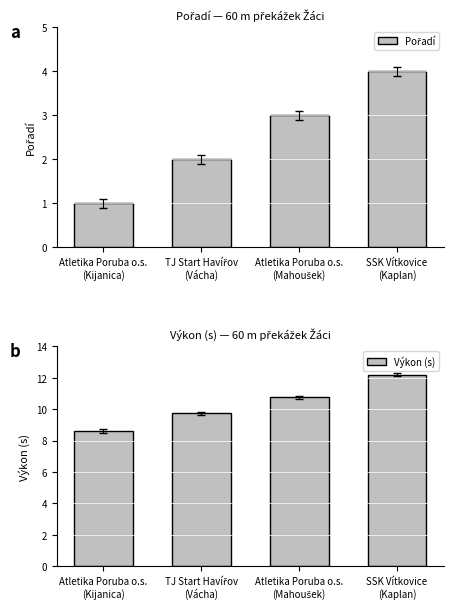

At which label does Pořadí first exceed 3?

SSK Vítkovice
(Kaplan)